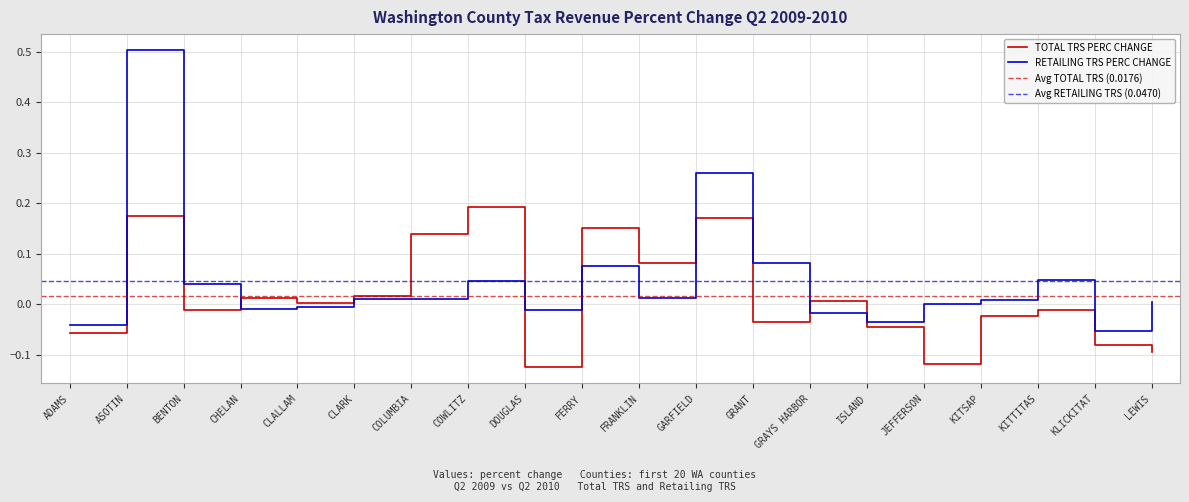

What is the sum of all RETAILING TRS PERC CHANGE values?

0.9